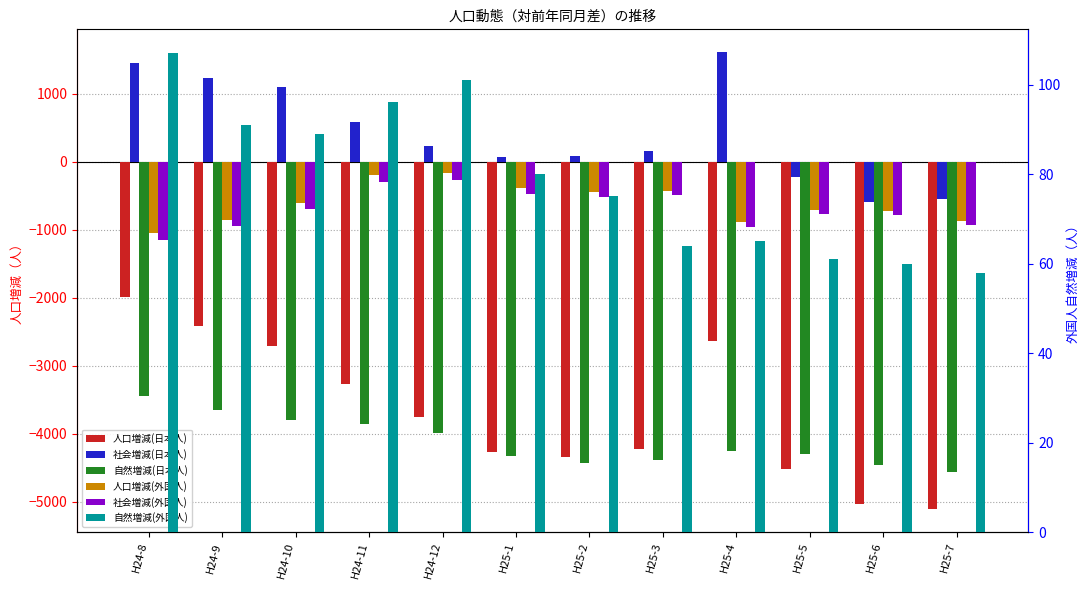

Where does the 自然増減(外国人) series first go above 80?

H24-8